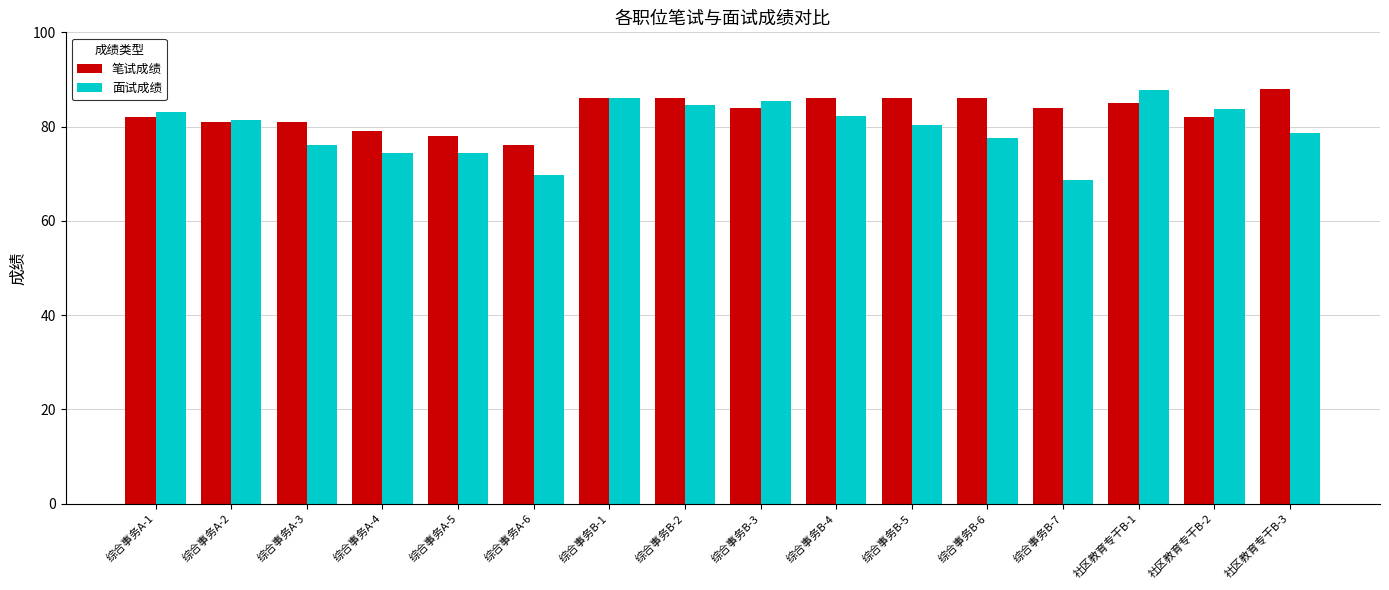

Count the number of data series in this chart.

2